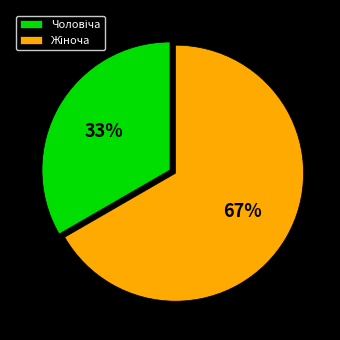

Does any single category account for the majority?

Yes